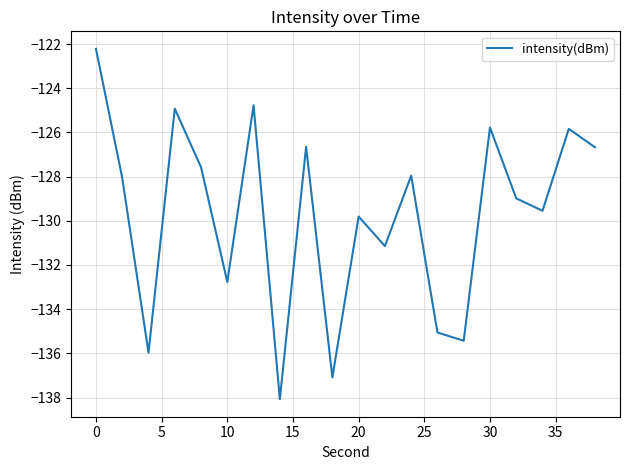

What is the minimum value shown in the chart?

-138.1